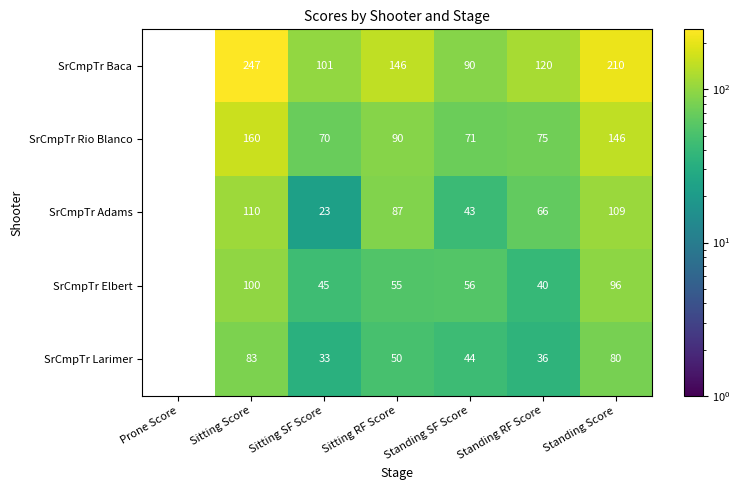

At Standing RF Score, list the series in order from smallest to largest.

SrCmpTr Larimer, SrCmpTr Elbert, SrCmpTr Adams, SrCmpTr Rio Blanco, SrCmpTr Baca